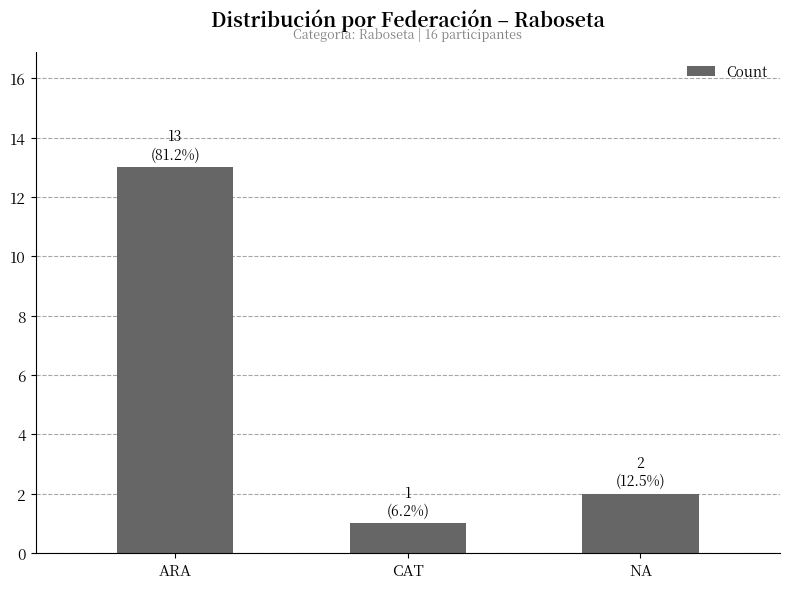

Reading right to left, list all the values displayed in this chart.

NA=2	CAT=1	ARA=13